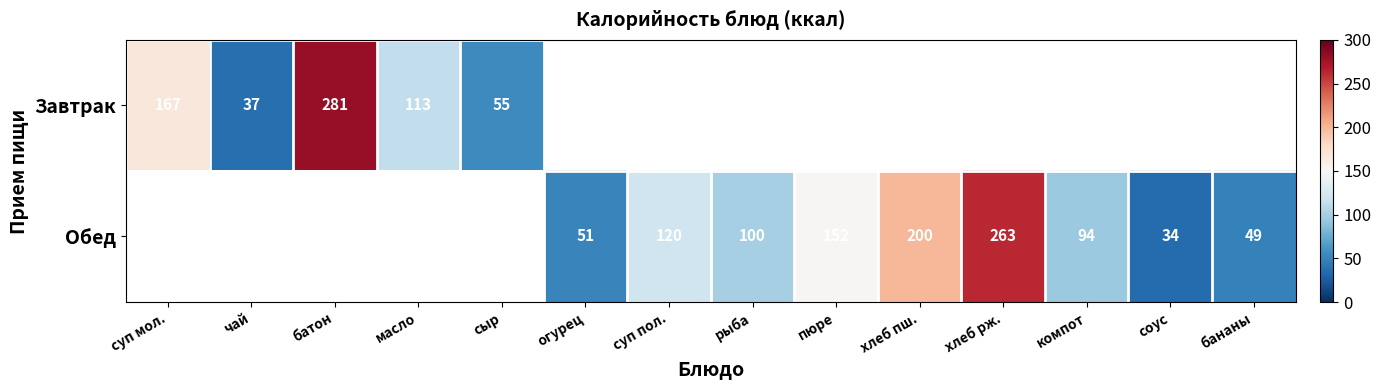

The value of Завтрак at суп мол. is 50. True or false?

False